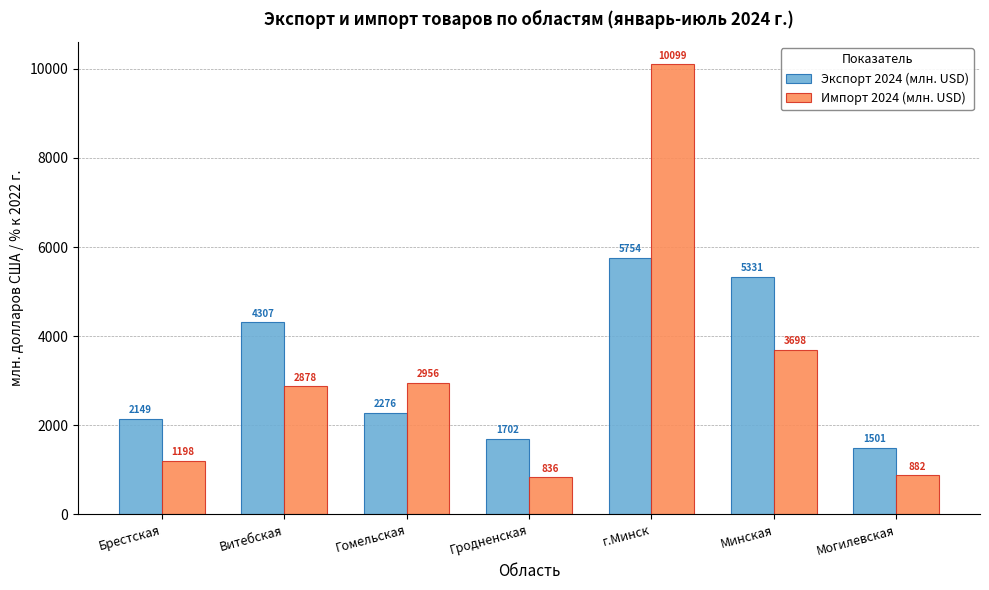

What are all the series names shown in the legend?

Экспорт 2024 (млн. USD), Импорт 2024 (млн. USD)